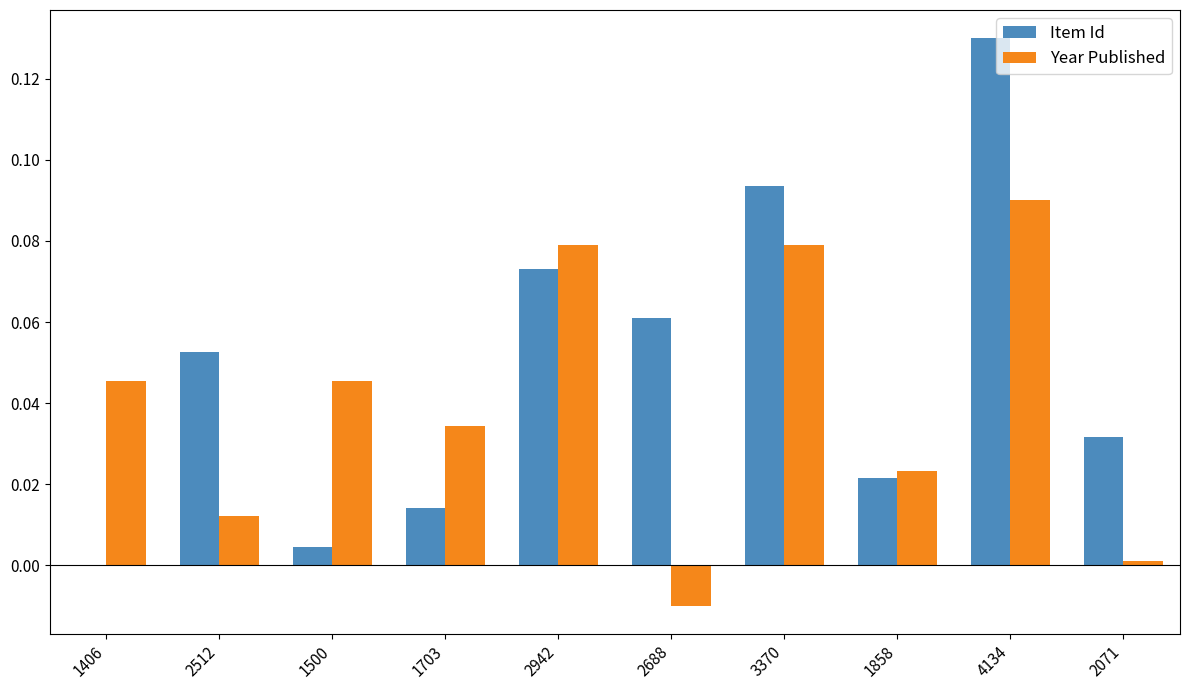

Count the number of categories in the chart.

10